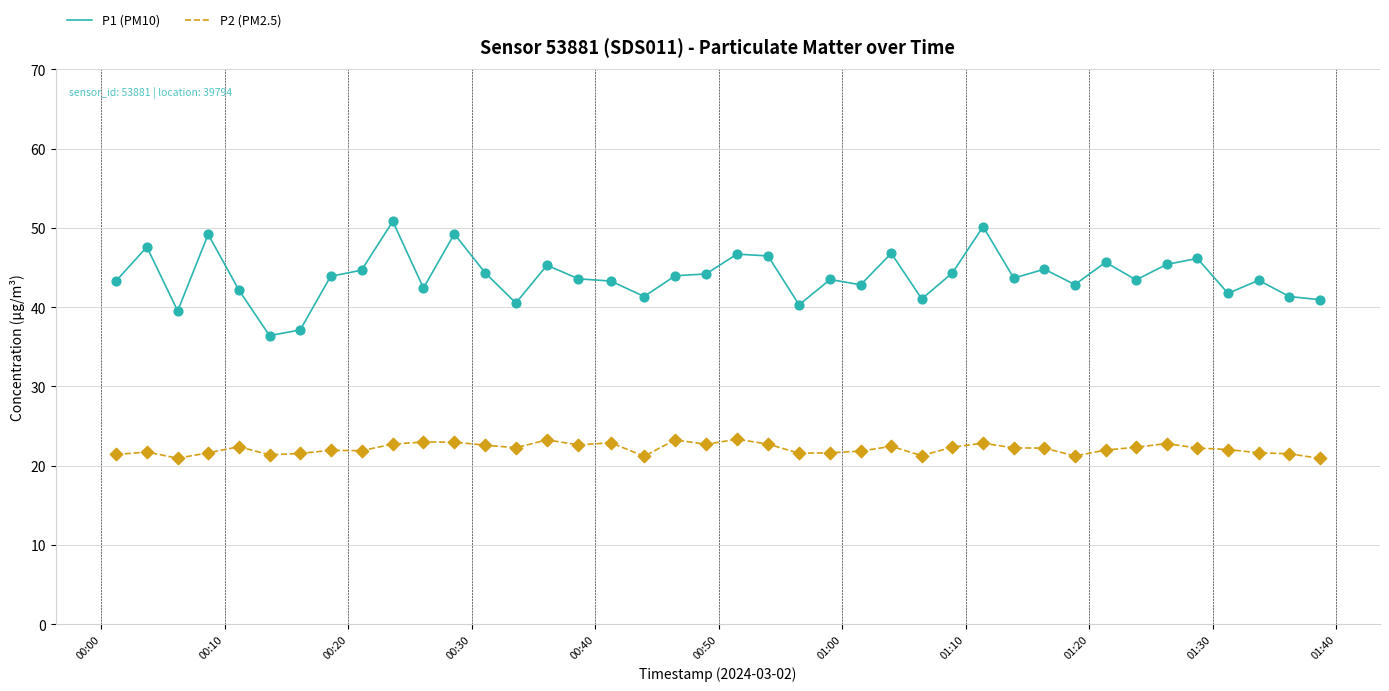

True or false: P1 (PM10) and P2 (PM2.5) intersect in this chart.

False